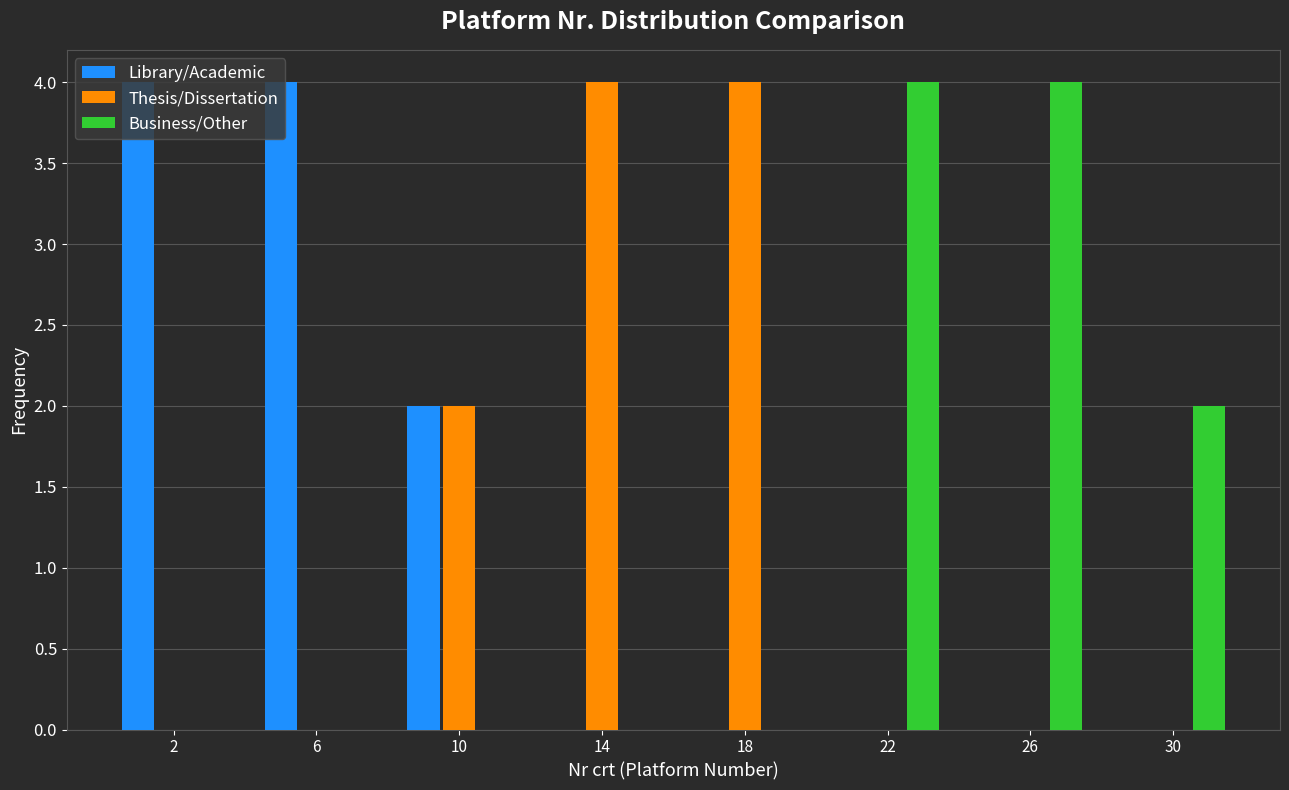

What is the greatest value displayed?

4